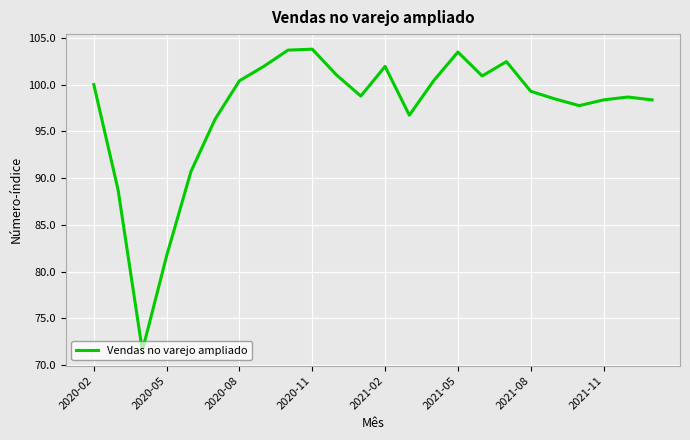

What is the minimum value shown in the chart?

71.5